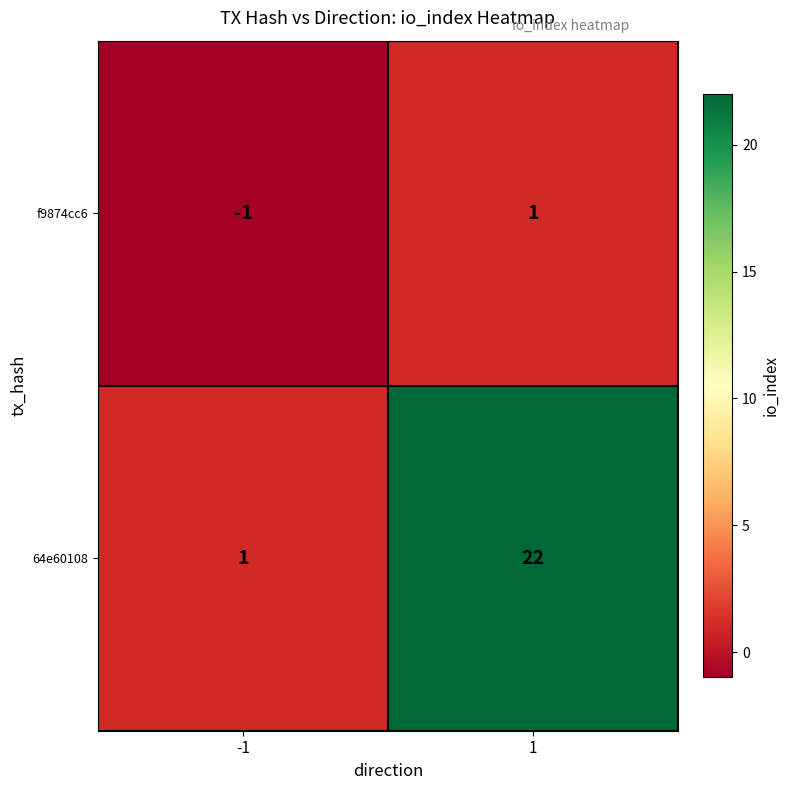

Which label corresponds to the smallest value in the chart?

-1